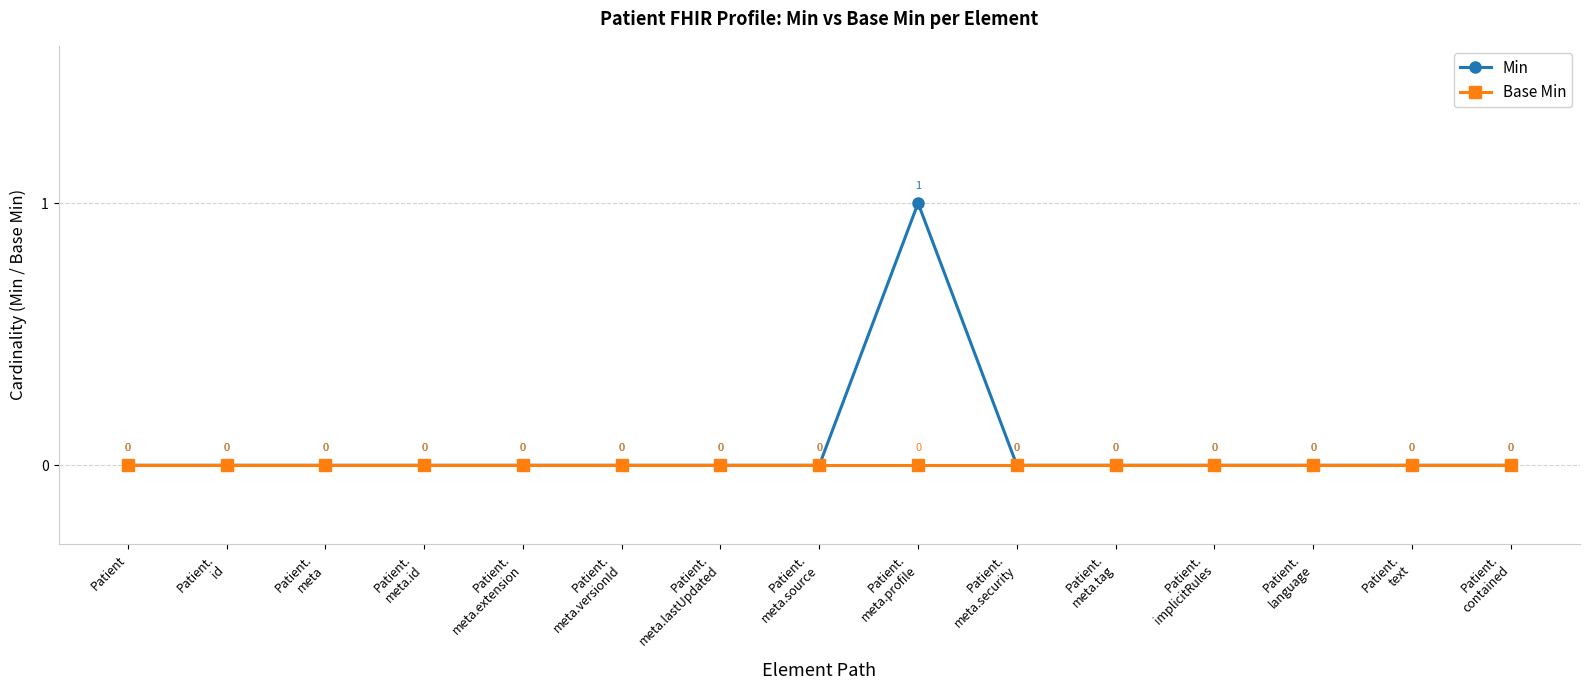

Which series has the widest spread of values?

Min